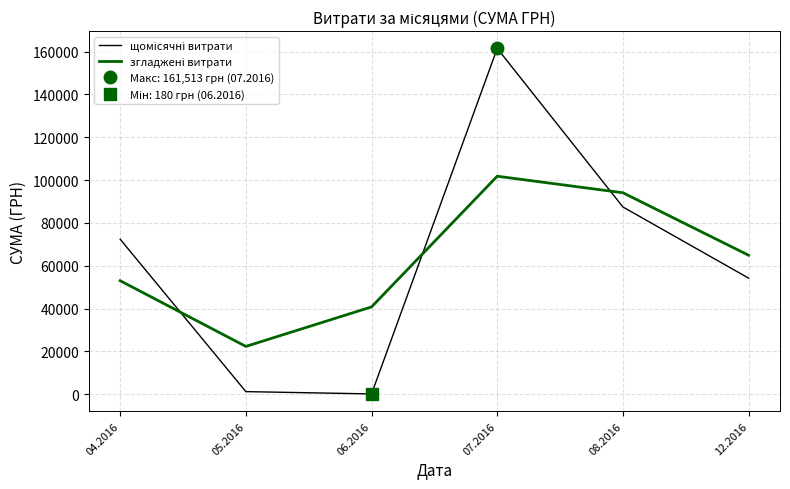

Which label corresponds to the largest value in the chart?

07.2016